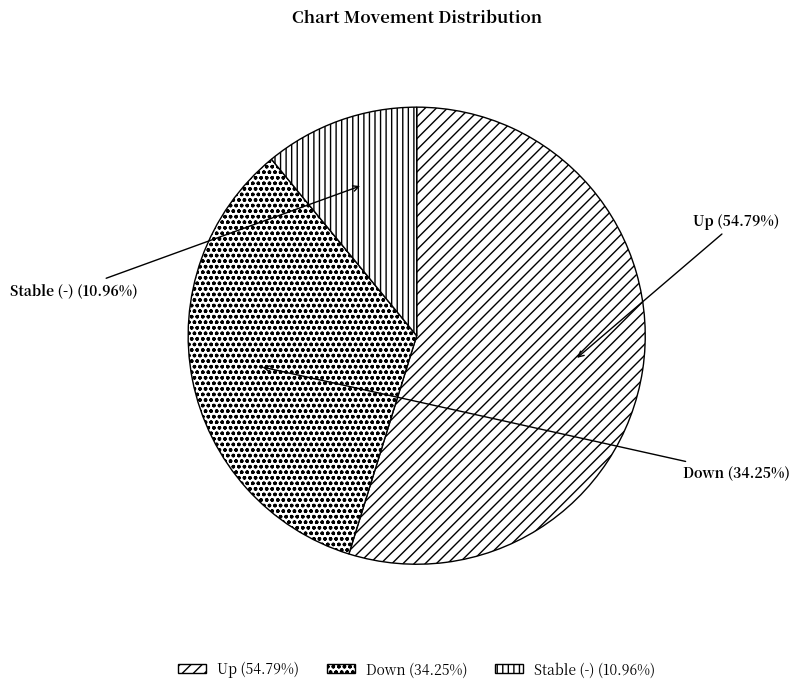

Between Up and Down, which is larger?

Up